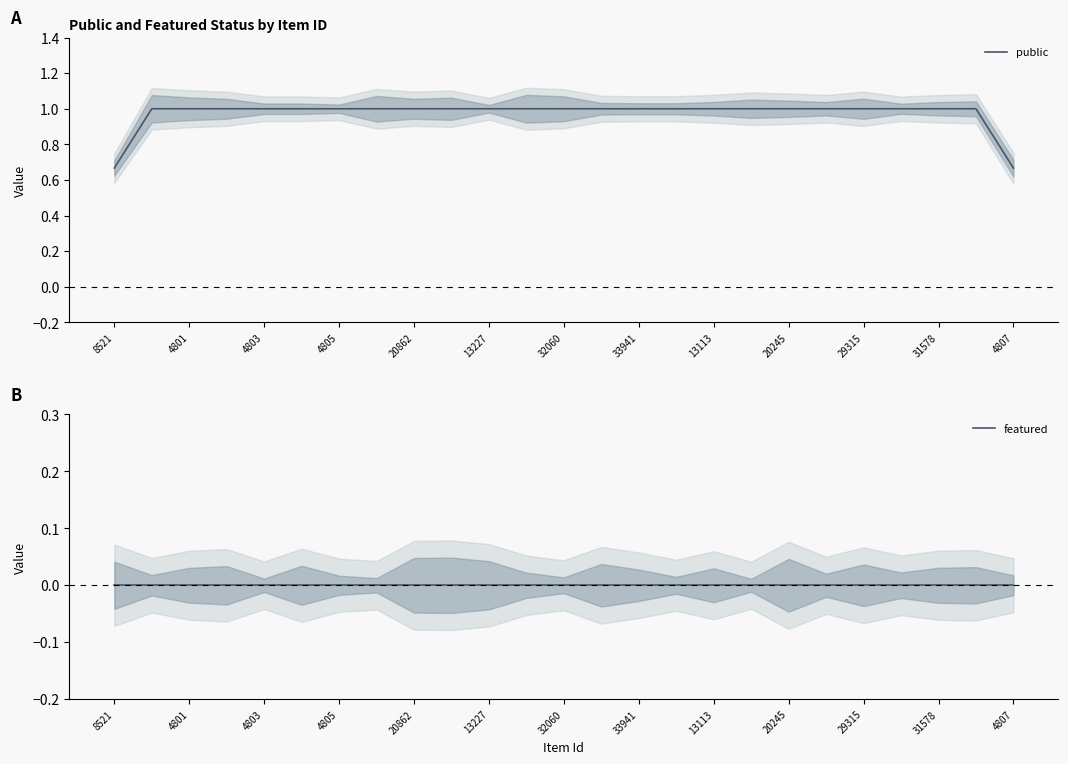

True or false: featured has more than 1 points higher than both neighbors.

False